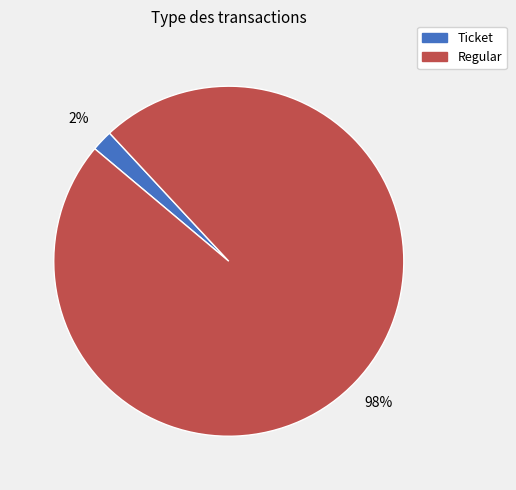

Which category has the smallest portion of the pie?

Ticket